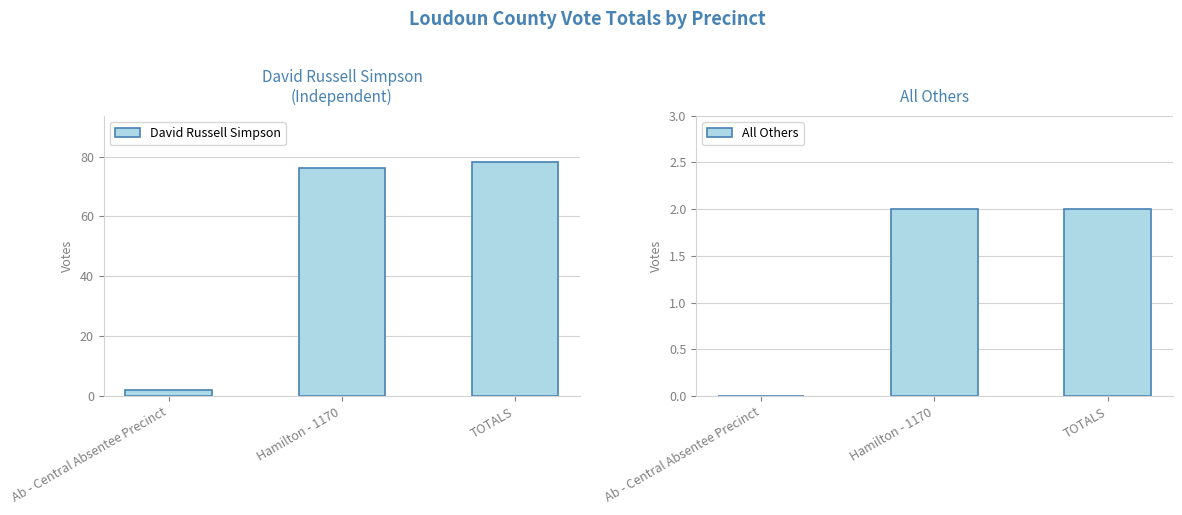

How many data points in David Russell Simpson are less than 76?

1